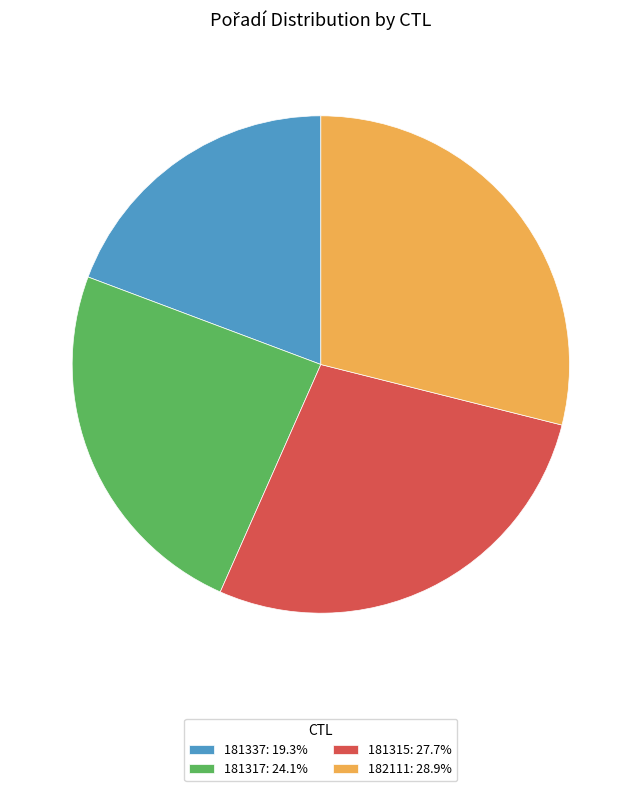

Does any single category account for the majority?

No